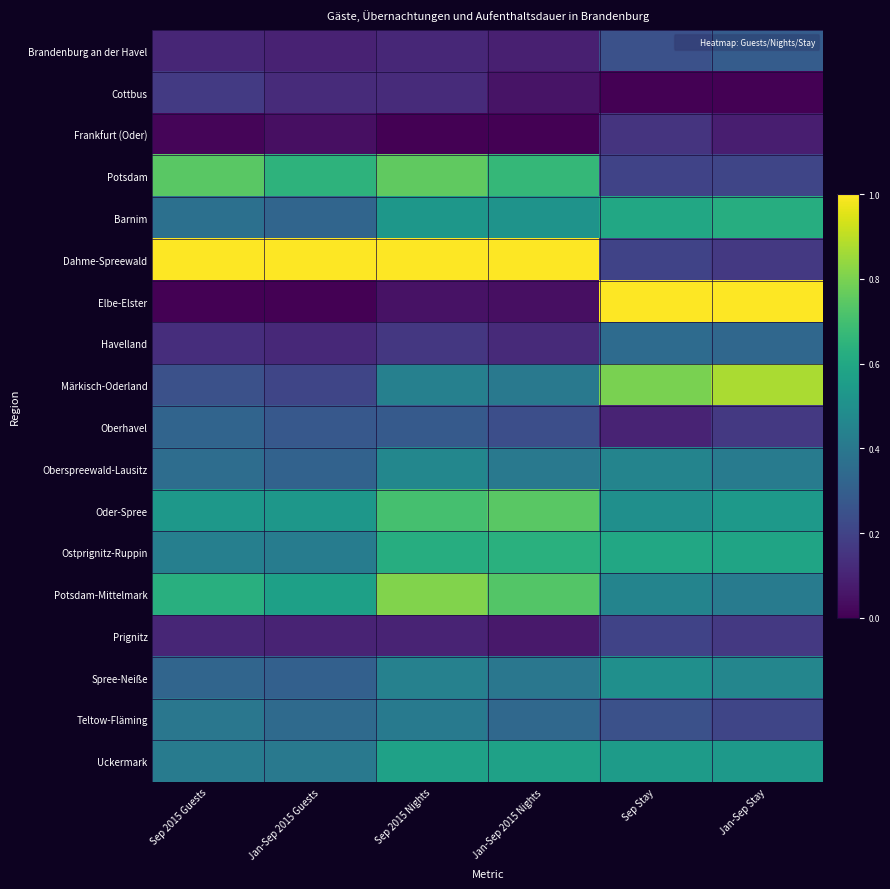

Which series has the largest total across all categories?

Dahme-Spreewald